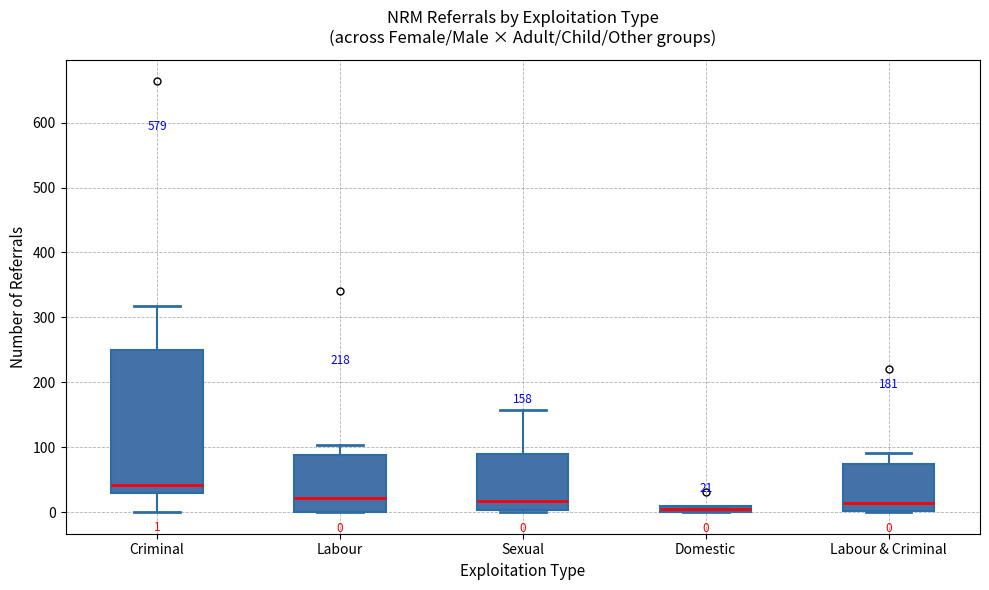

Comparing the boxes themselves (not the whiskers), which one is the tallest?

Criminal